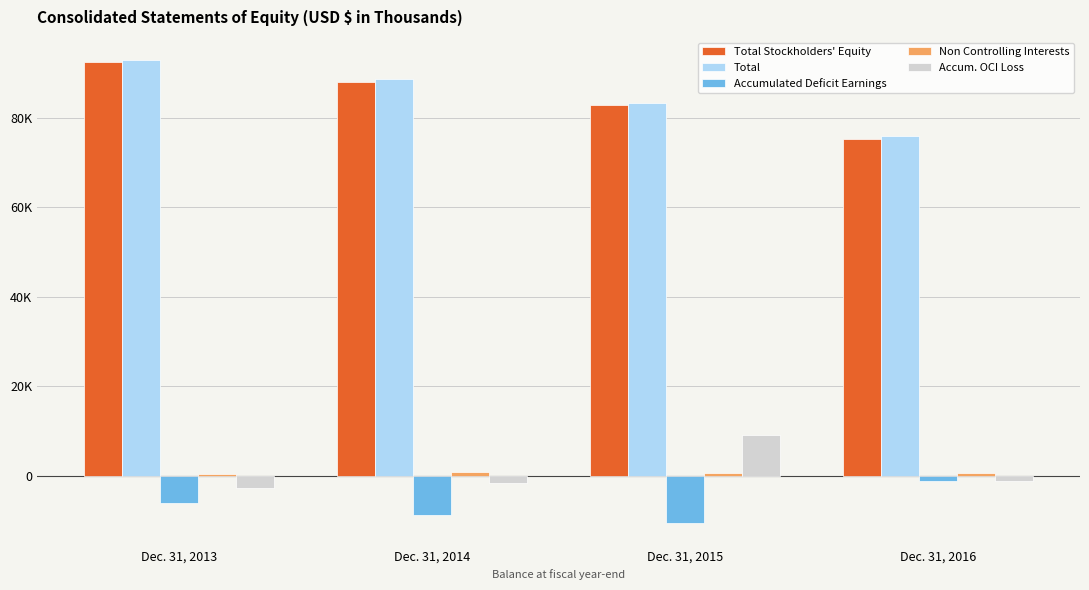

What is the sum of all Total Stockholders' Equity values?

338831